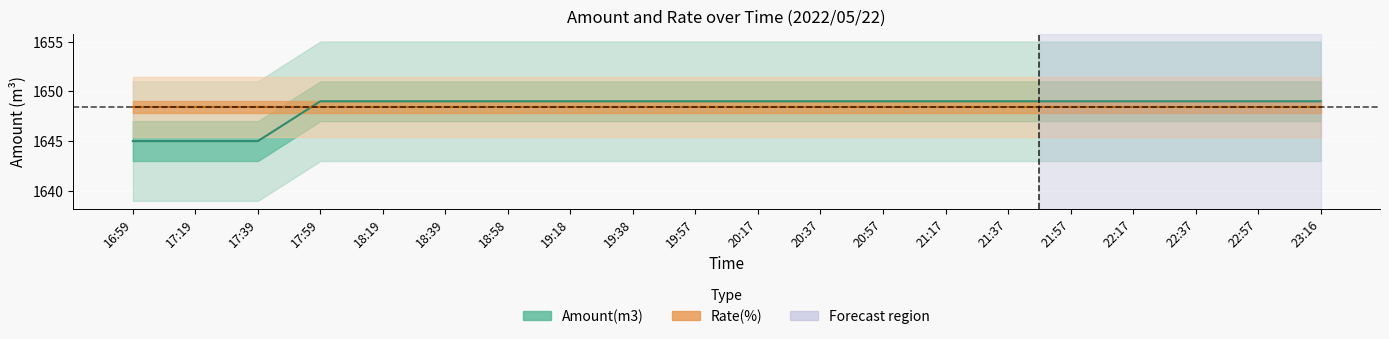

What is the ratio of the value at 22:17 to the value at 21:17?

1.0